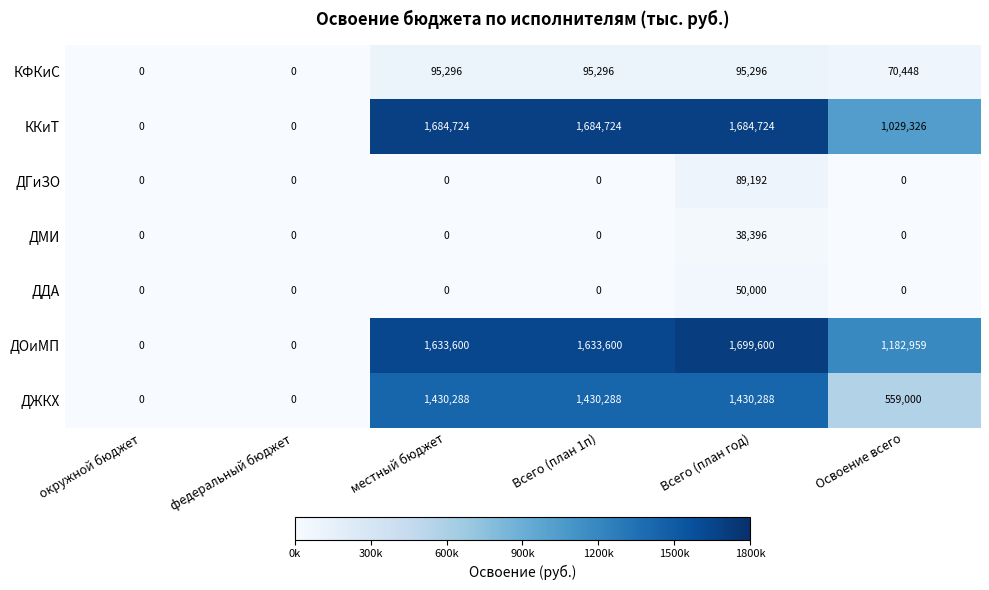

How many data points does each series have?

6